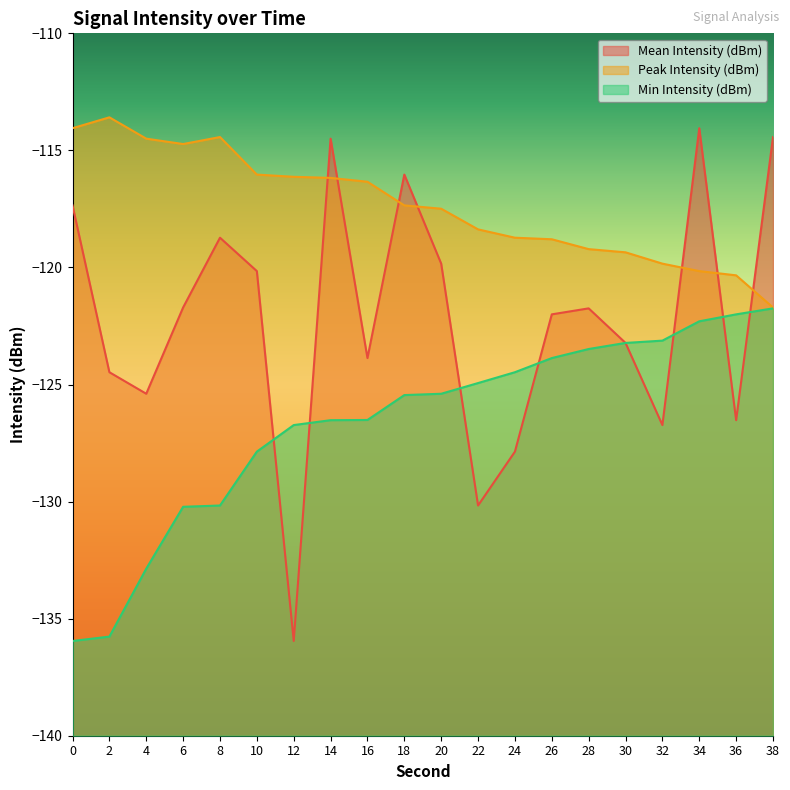

What is the value of the Peak Intensity (dBm) point at the 14th from the left?

-118.8